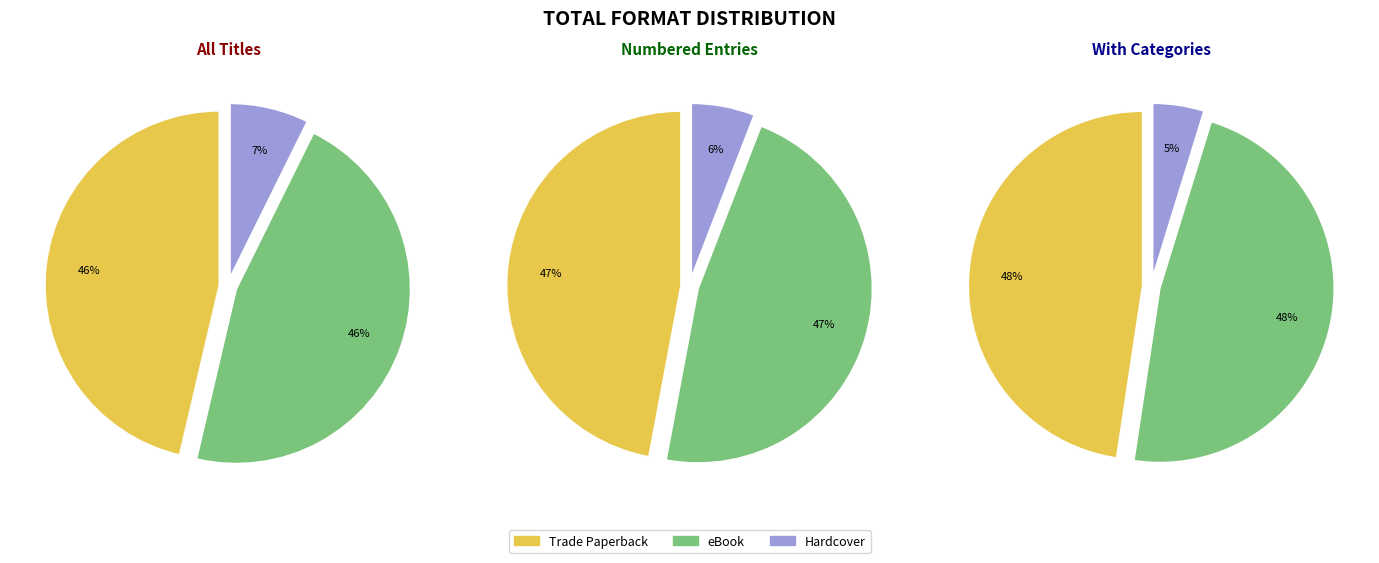

Does Hardcover represent more than half of the total?

No